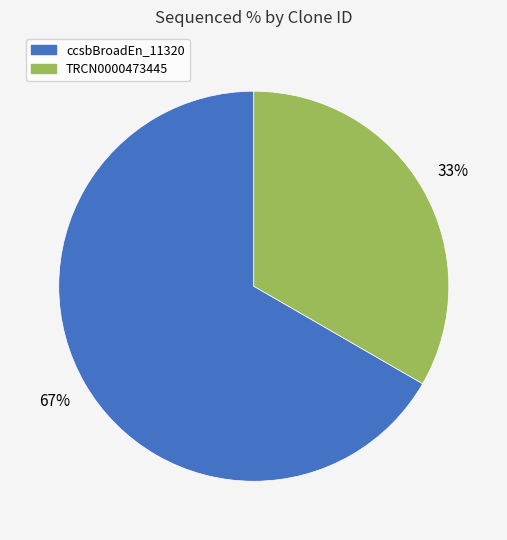

Is there any slice that represents more than half of the pie?

Yes